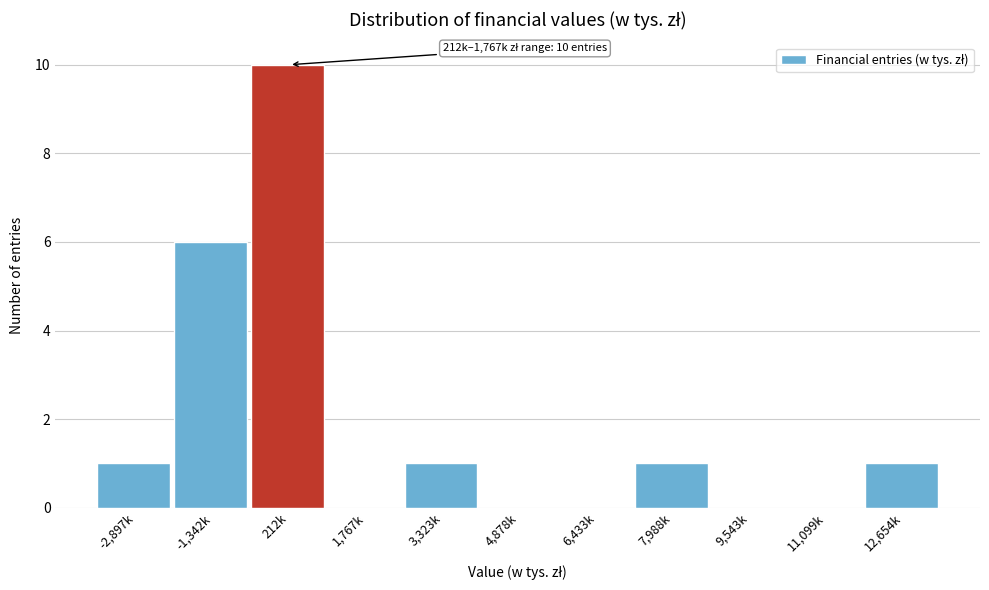

Reading left to right, transcribe all the data shown in this chart.

-2,897k=1	-1,342k=6	212k=10	1,767k=0	3,323k=1	4,878k=0	6,433k=0	7,988k=1	9,543k=0	11,099k=0	12,654k=1